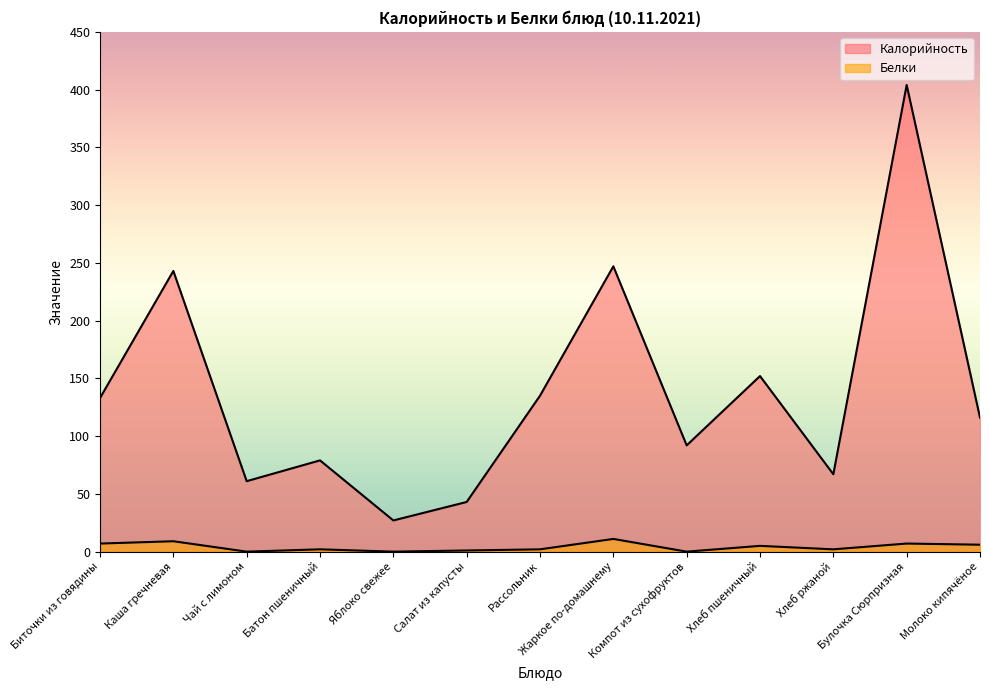

True or false: Белки has more than 1 points higher than both neighbors.

True